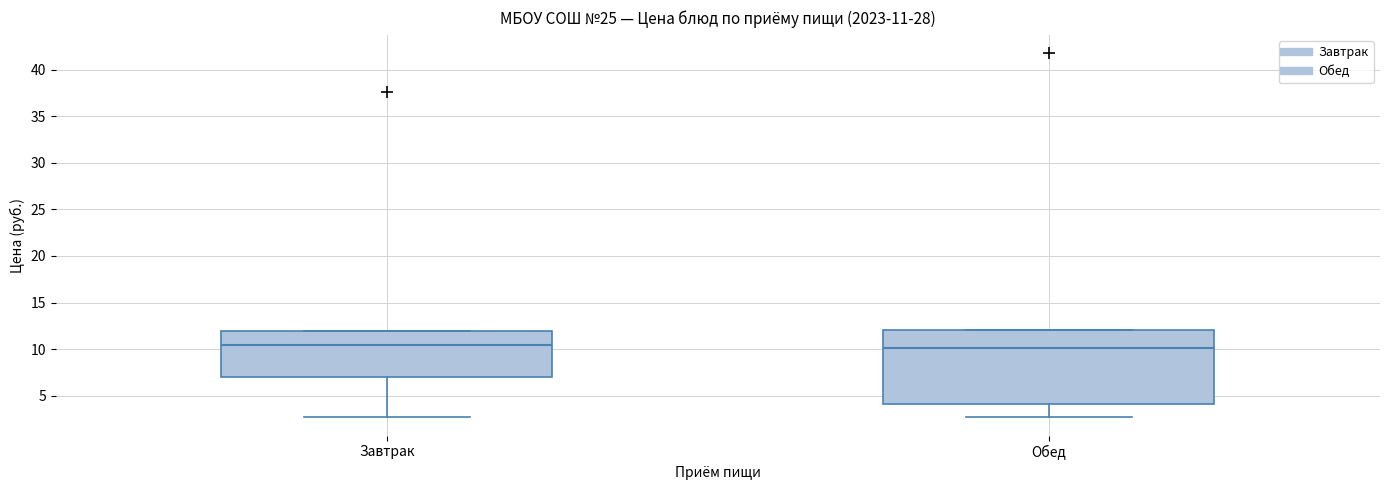

Which box is the tallest, from its lower edge to its upper edge?

Обед